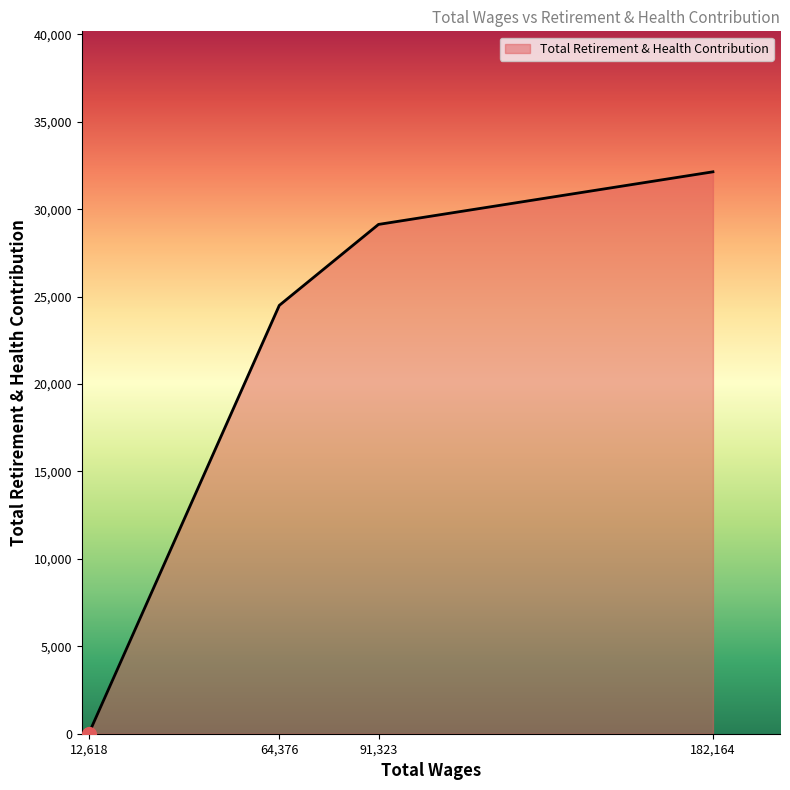

True or false: there are more than 0 points higher than both neighbors.

False